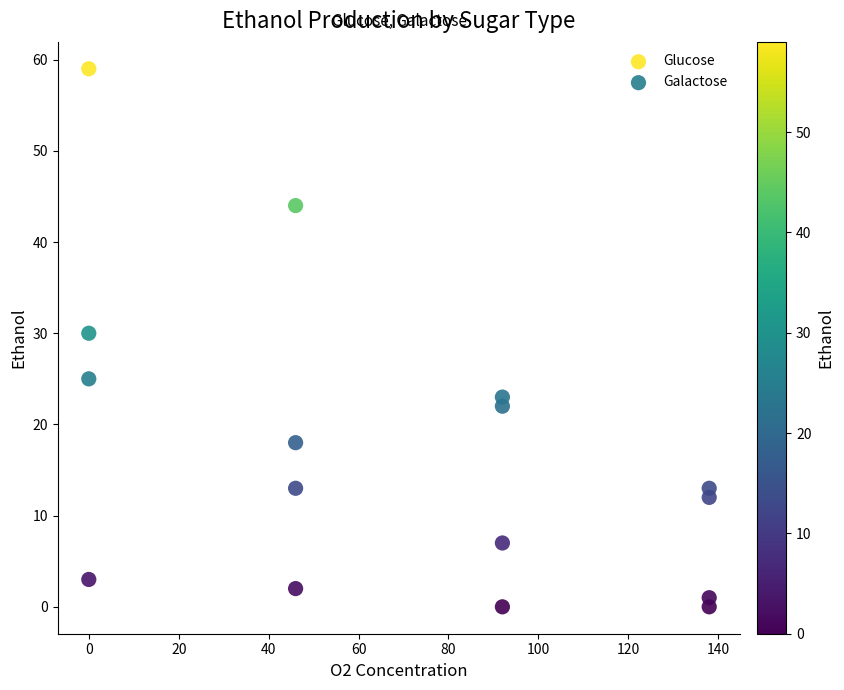

What is the X range (max minus min) for the scatter plot?

138